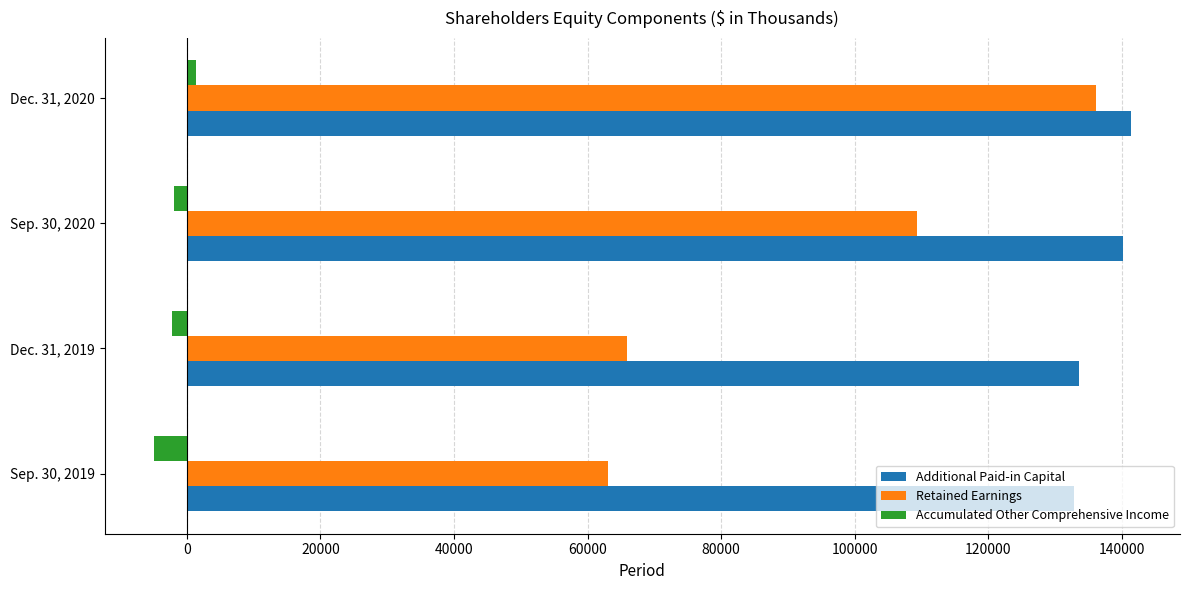

List the labels in order of Additional Paid-in Capital value, largest first.

Dec. 31, 2020, Sep. 30, 2020, Dec. 31, 2019, Sep. 30, 2019